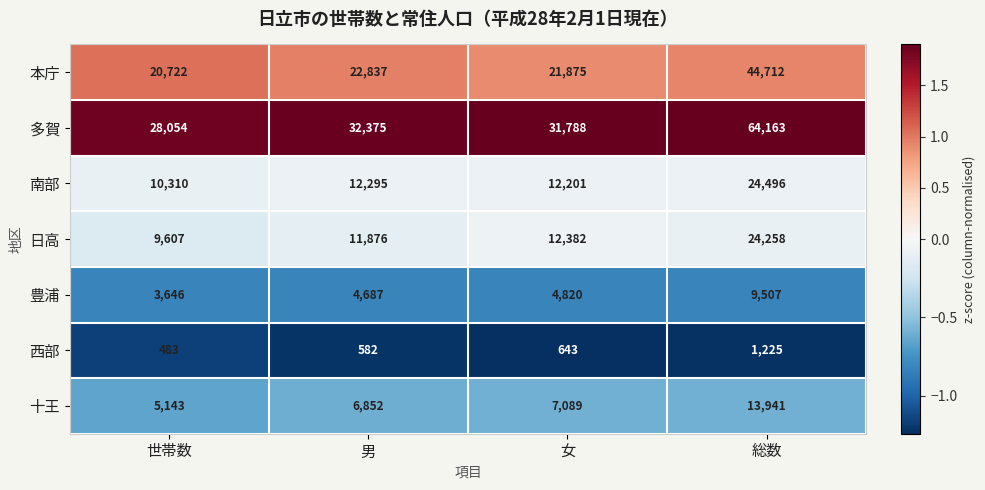

Reading left to right, transcribe all the data shown in this chart.

本庁: 世帯数=20722	男=22837	女=21875	総数=44712
多賀: 世帯数=28054	男=32375	女=31788	総数=64163
南部: 世帯数=10310	男=12295	女=12201	総数=24496
日高: 世帯数=9607	男=11876	女=12382	総数=24258
豊浦: 世帯数=3646	男=4687	女=4820	総数=9507
西部: 世帯数=483	男=582	女=643	総数=1225
十王: 世帯数=5143	男=6852	女=7089	総数=13941